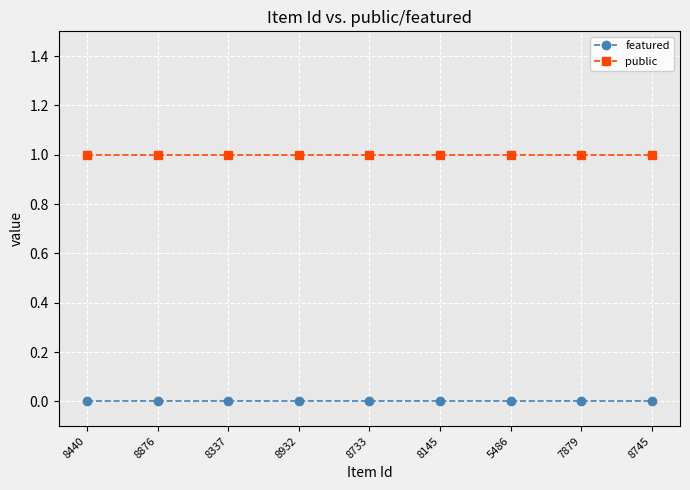

Rank the series by their average value, from highest to lowest.

public, featured